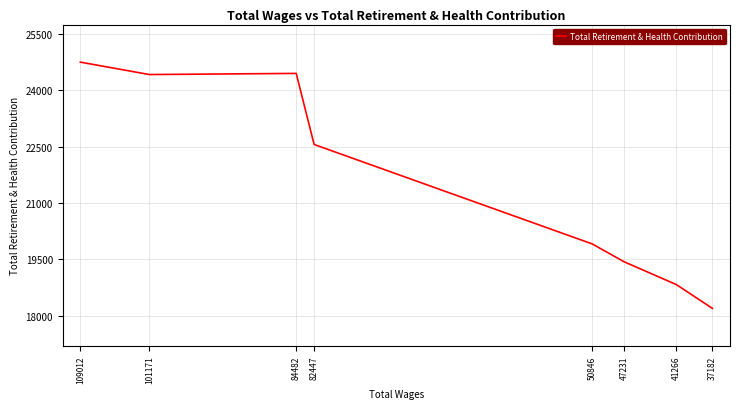

Between 82447 and 47231, which is larger?

82447